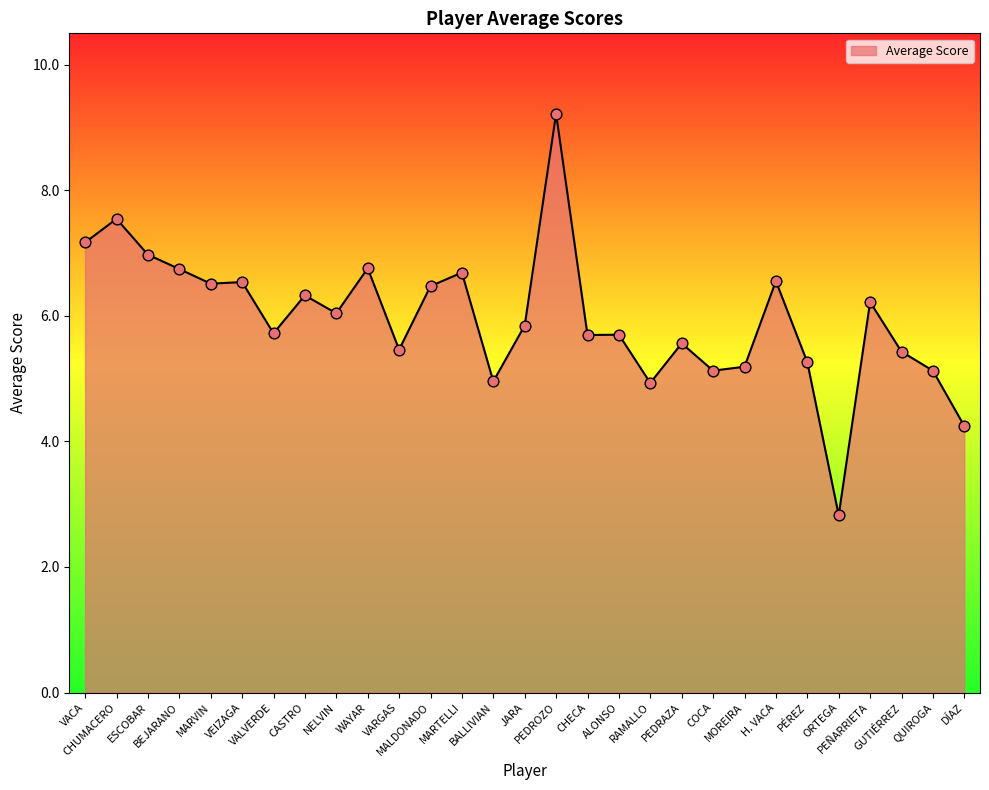

Between PEDRAZA and GUTIÉRREZ, which is larger?

PEDRAZA